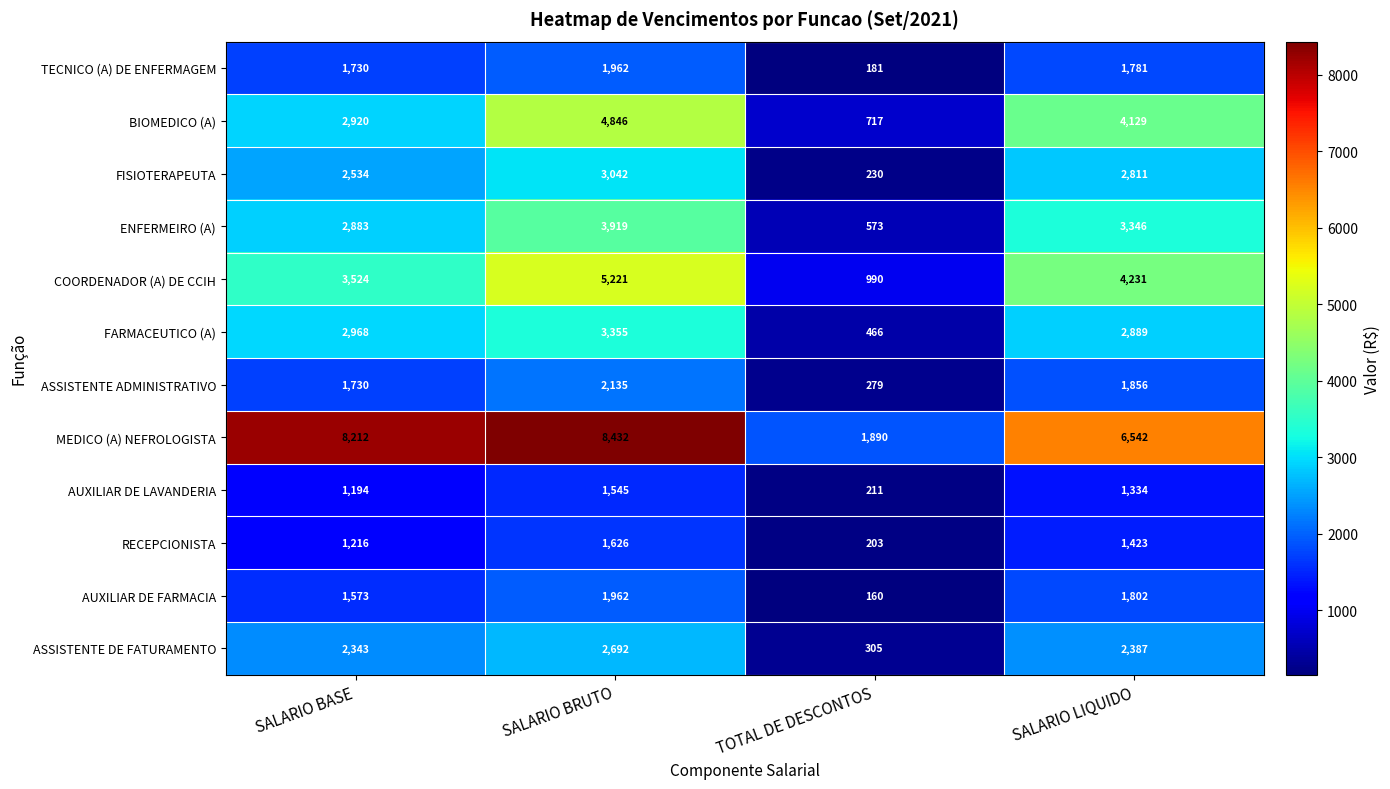

At which label does FARMACEUTICO (A) reach its peak?

SALARIO BRUTO